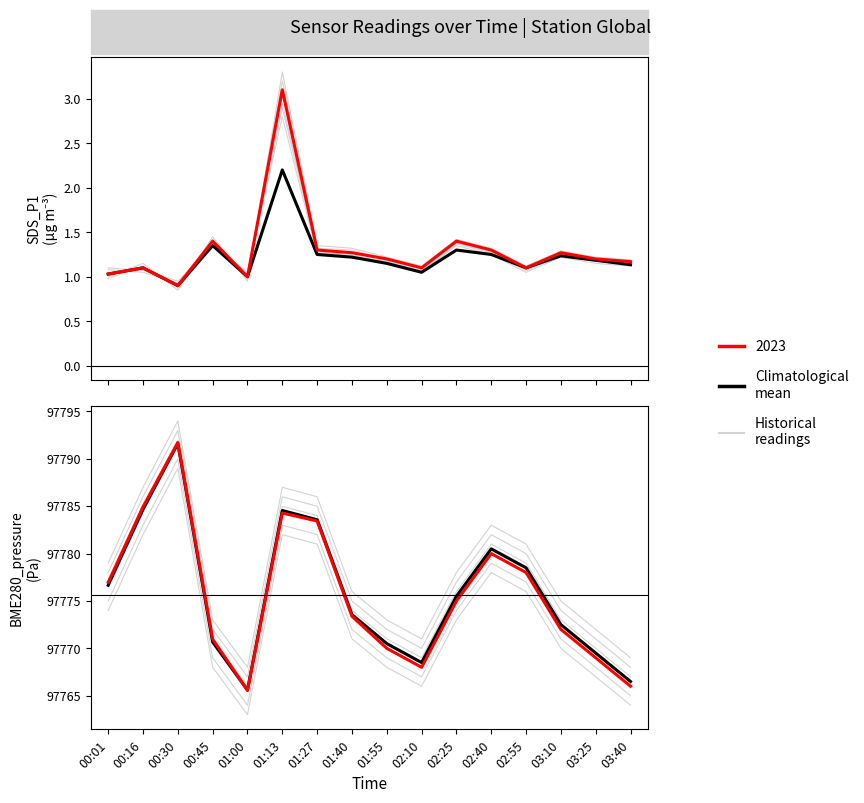

What is the difference between the maximum and minimum values?

26.0